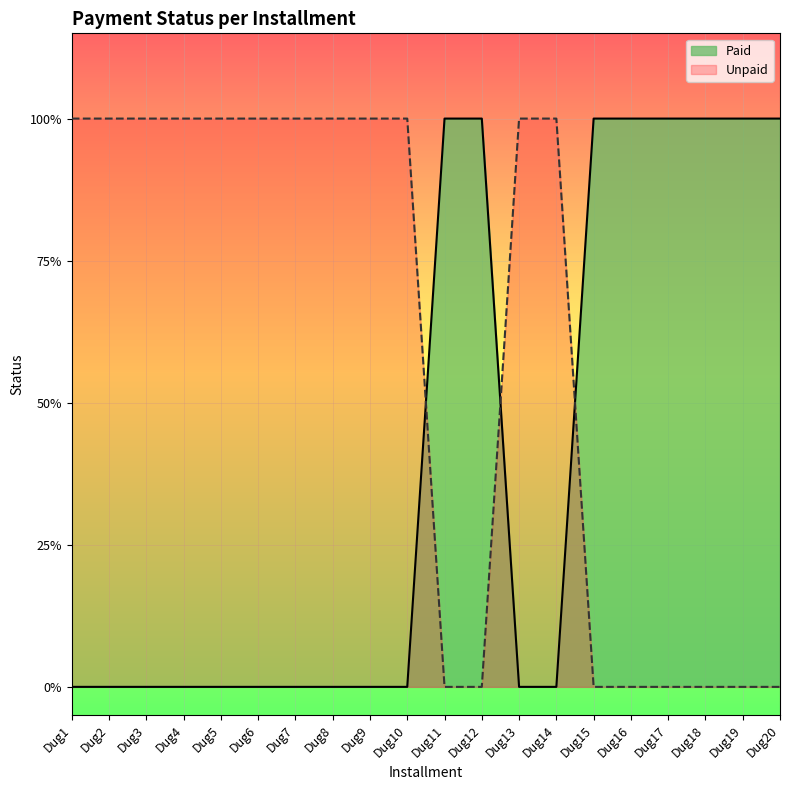

What are all the series names shown in the legend?

Paid, Unpaid